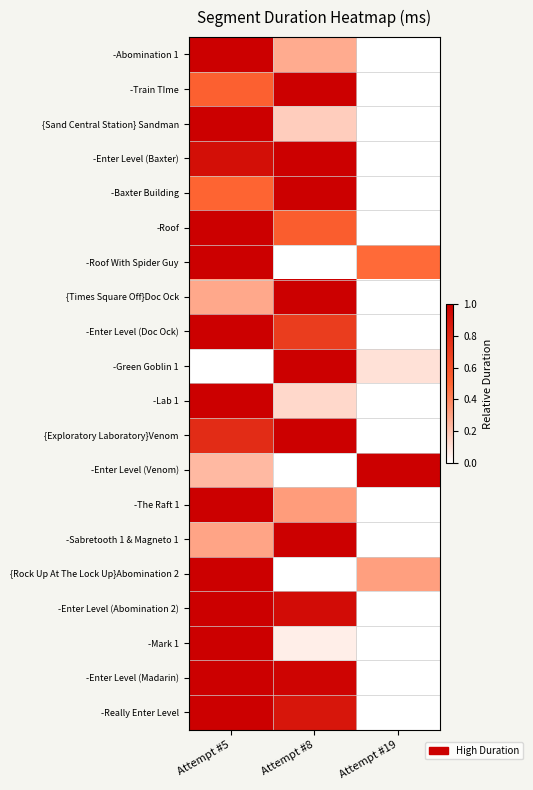

Which has a higher value, Attempt #8 or Attempt #19?

Attempt #8